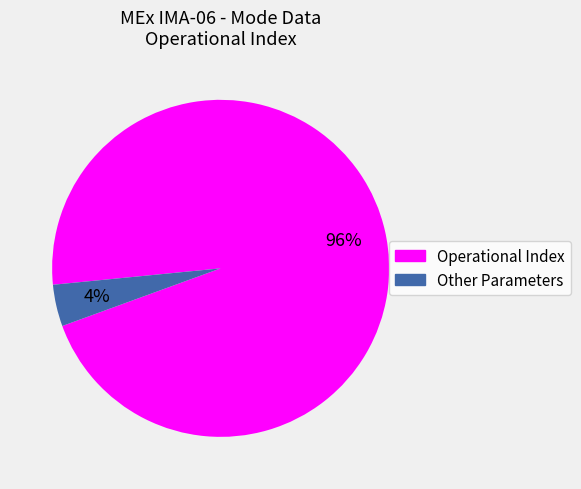

To the nearest percent, what is the difference between the largest and smallest slice percentages?

92%